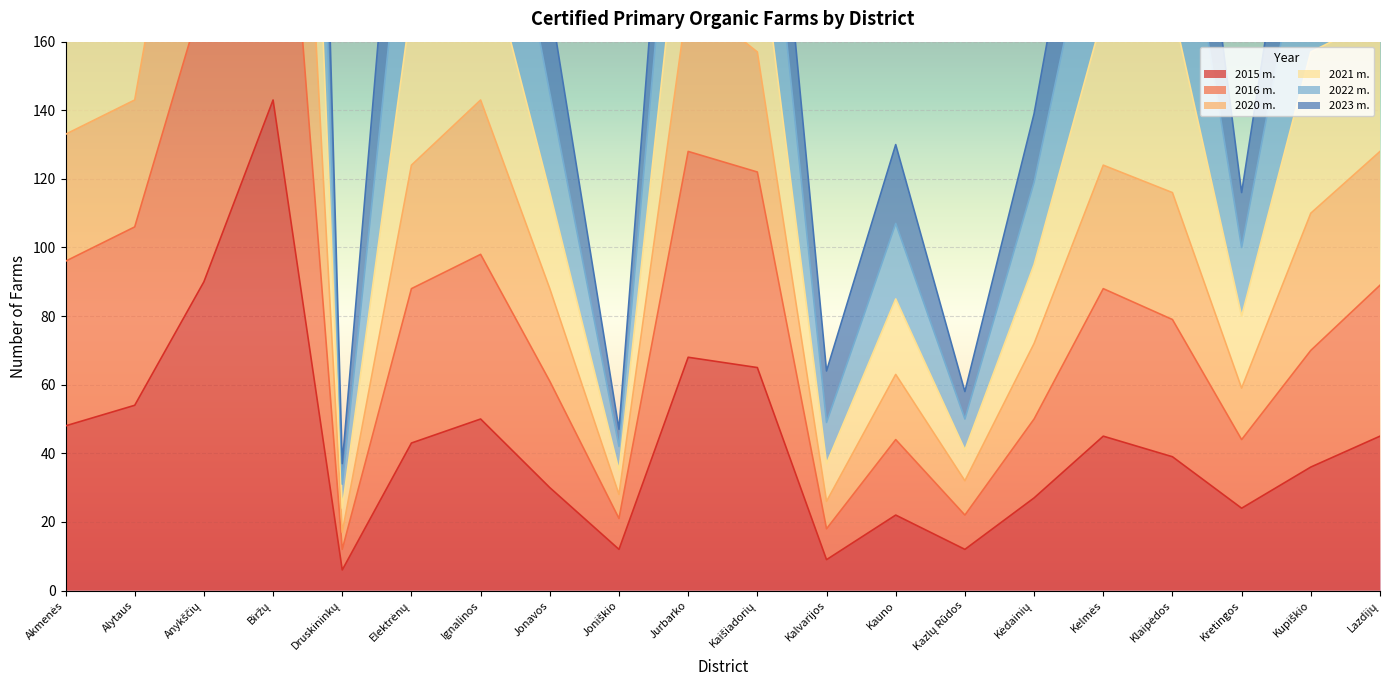

What is the difference between the second highest and minimum values in the 2020 m. series?

336